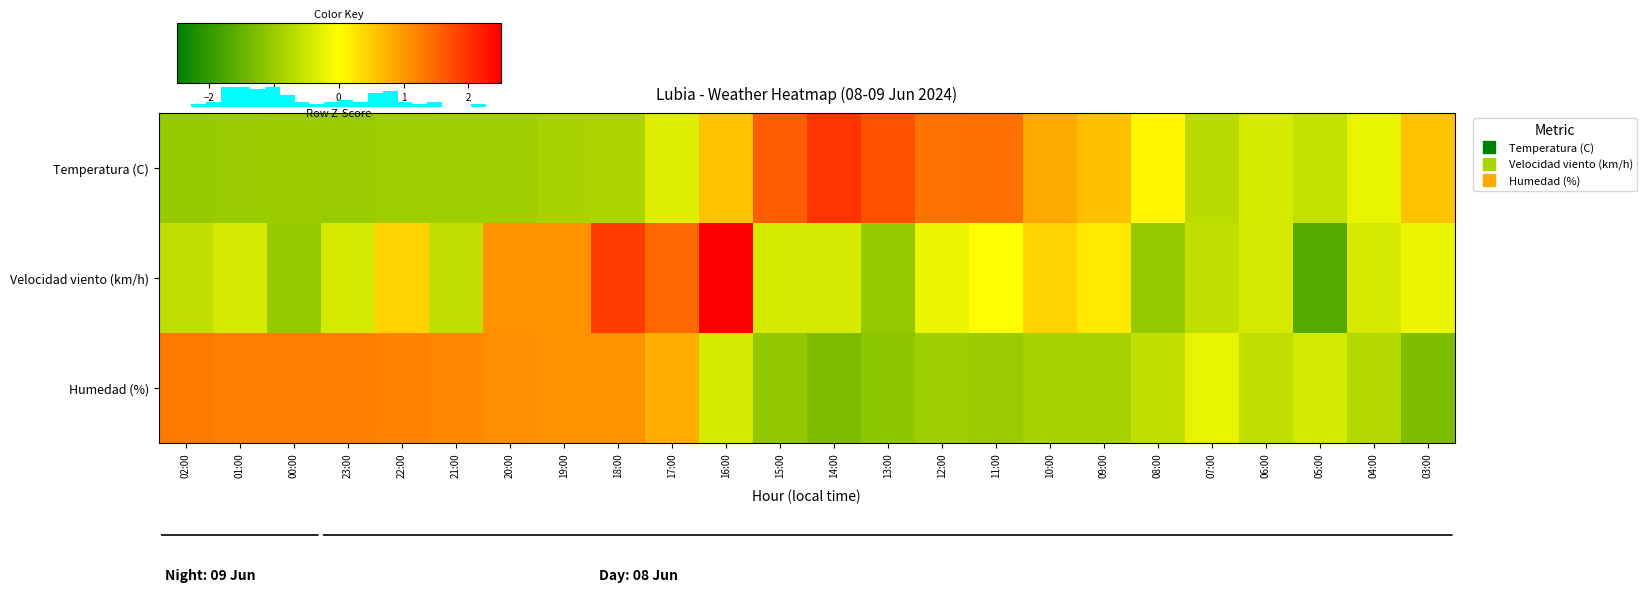

Count the number of data series in this chart.

3